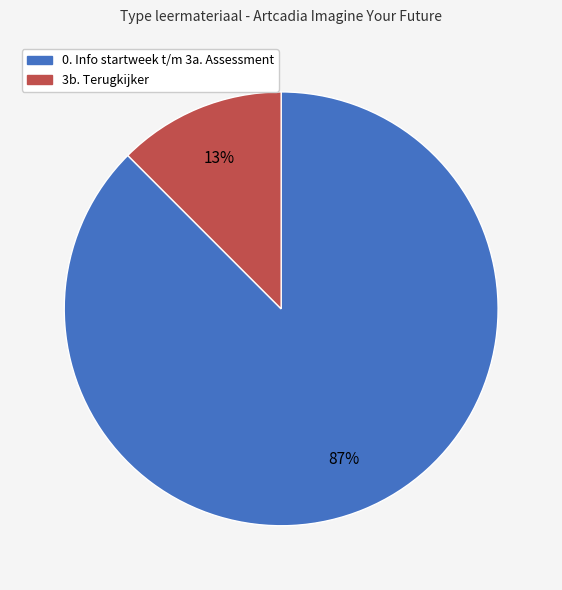

Is there a majority slice in this chart?

Yes